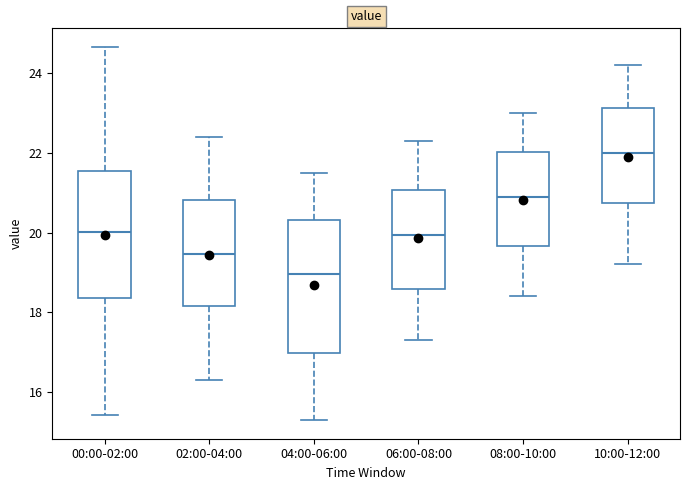

Which box's median line is the lowest?

04:00-06:00